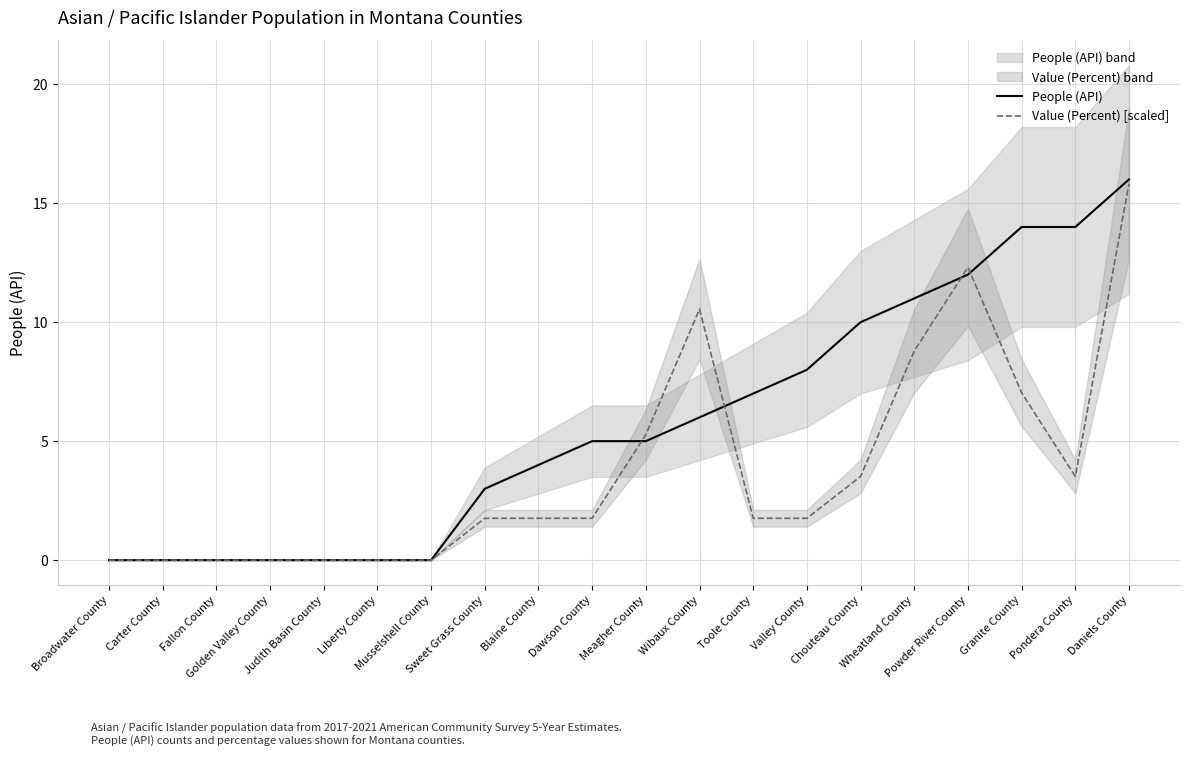

The People (API) series shows 10.0 at Chouteau County. True or false?

True